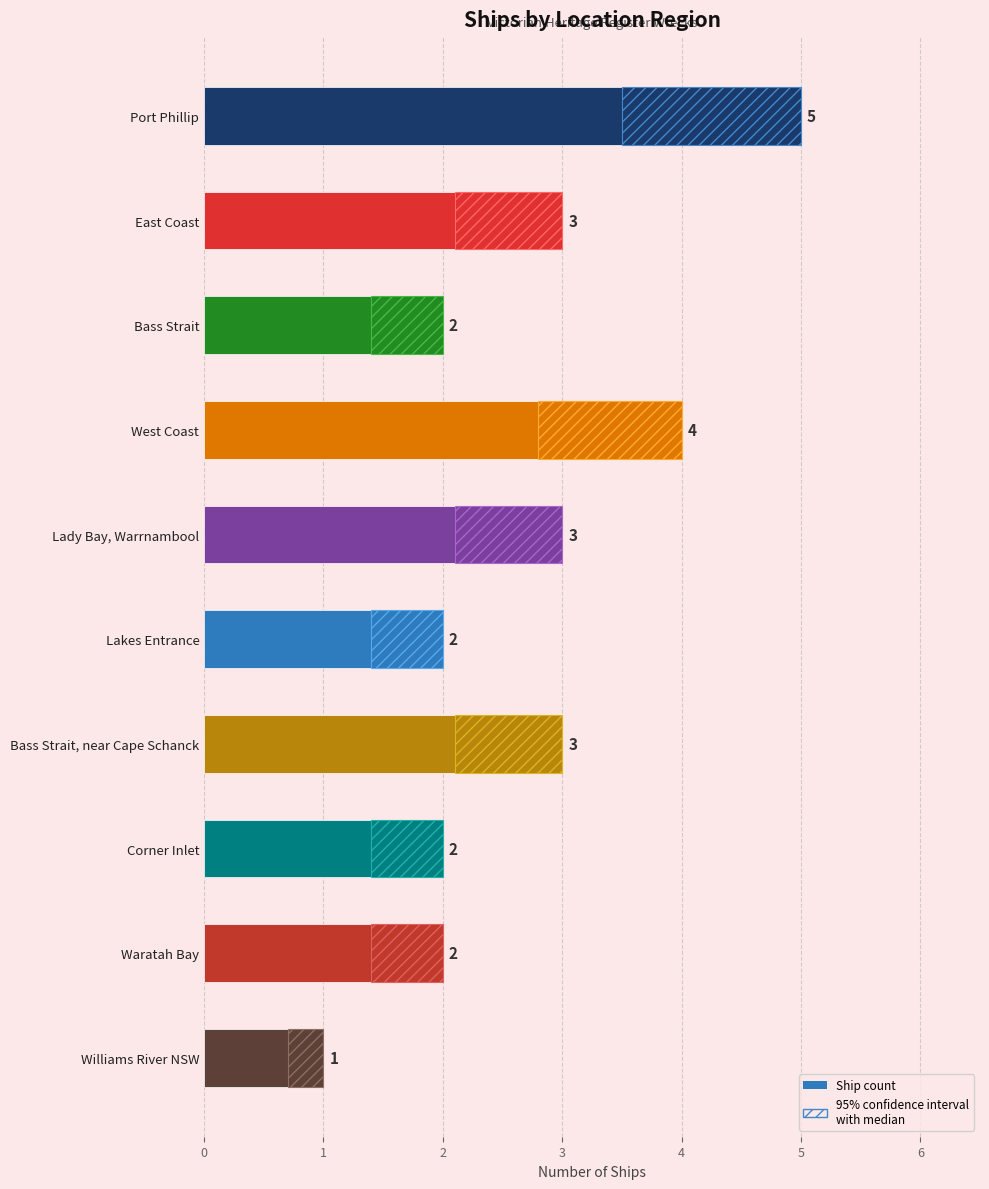

What is the average value?

3